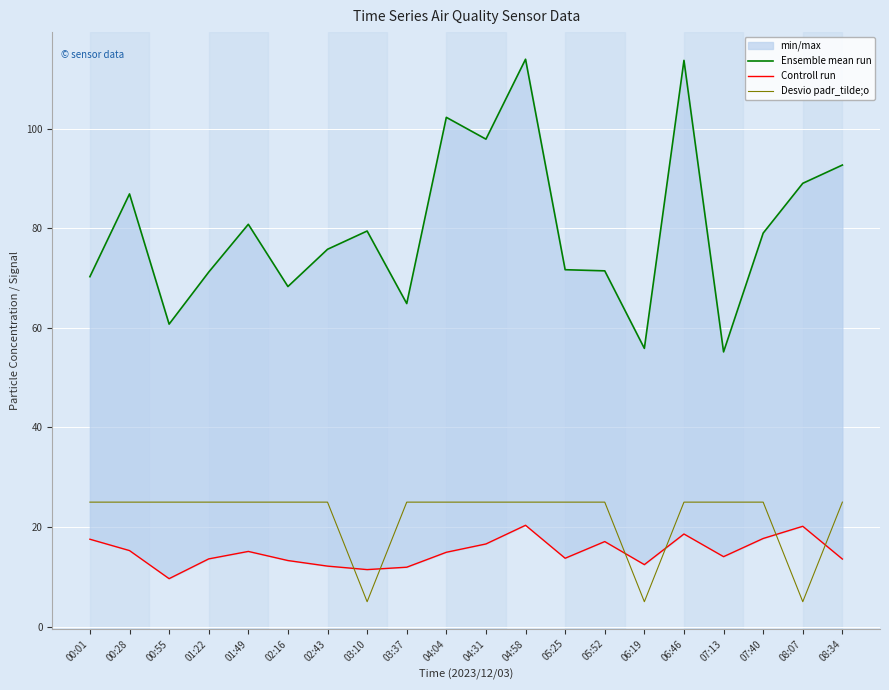

What is the value of the Desvio padr_tilde;o point at the 11th from the left?

25.0